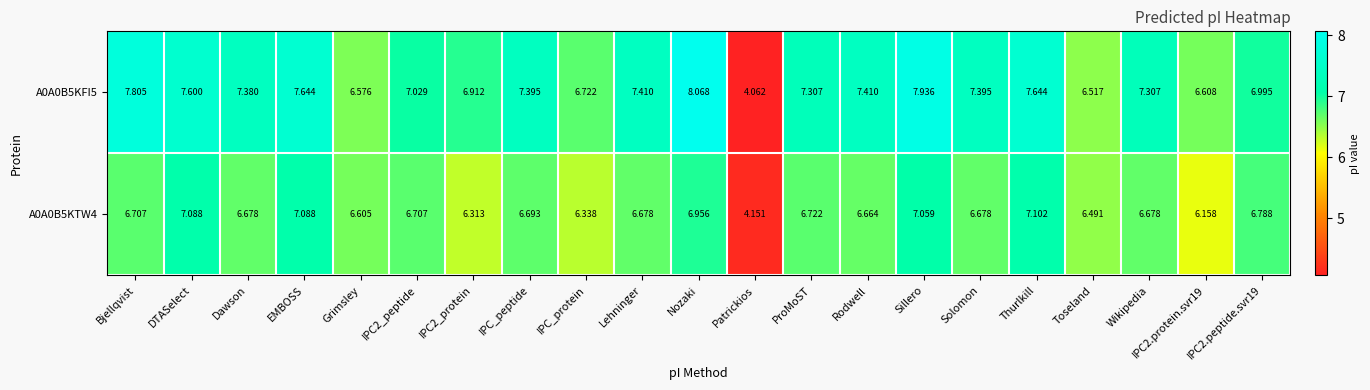

At which category does the chart reach its minimum across all series?

Patrickios